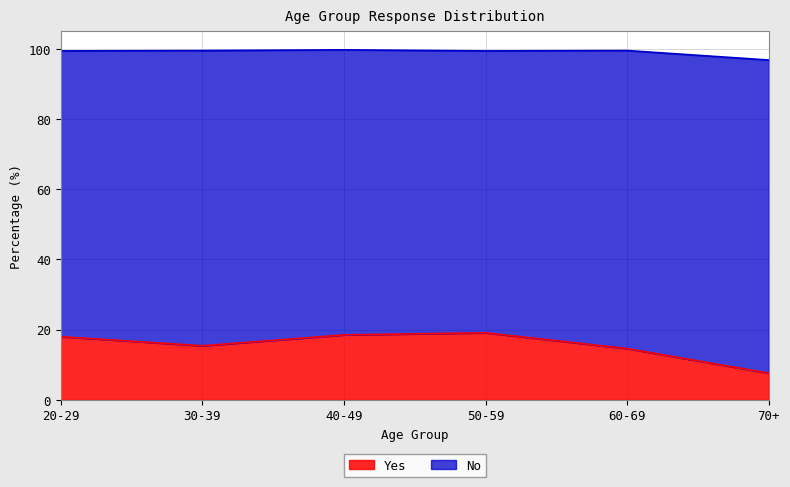

What is the difference between the values at 20-29 and 50-59?

1.1